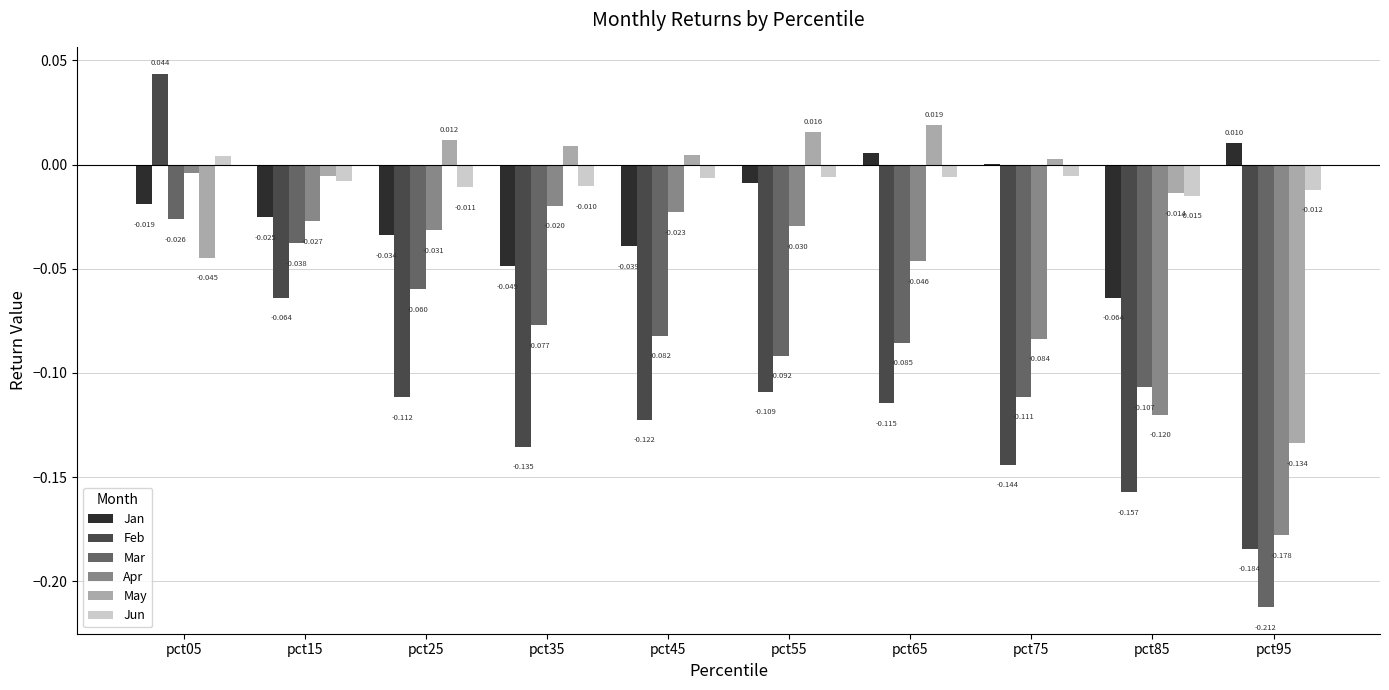

Which series changed the most between pct25 and pct45?

Mar